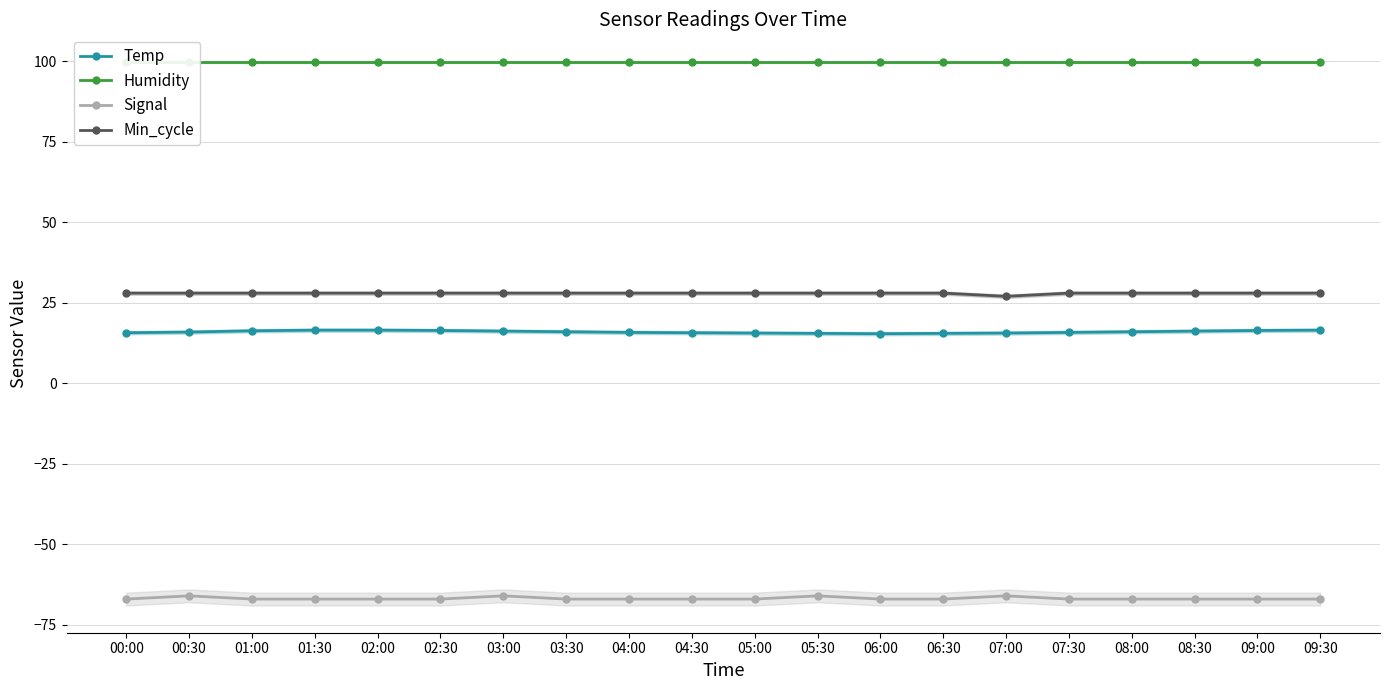

At 00:30, list the series in order from largest to smallest.

Humidity, Min_cycle, Temp, Signal